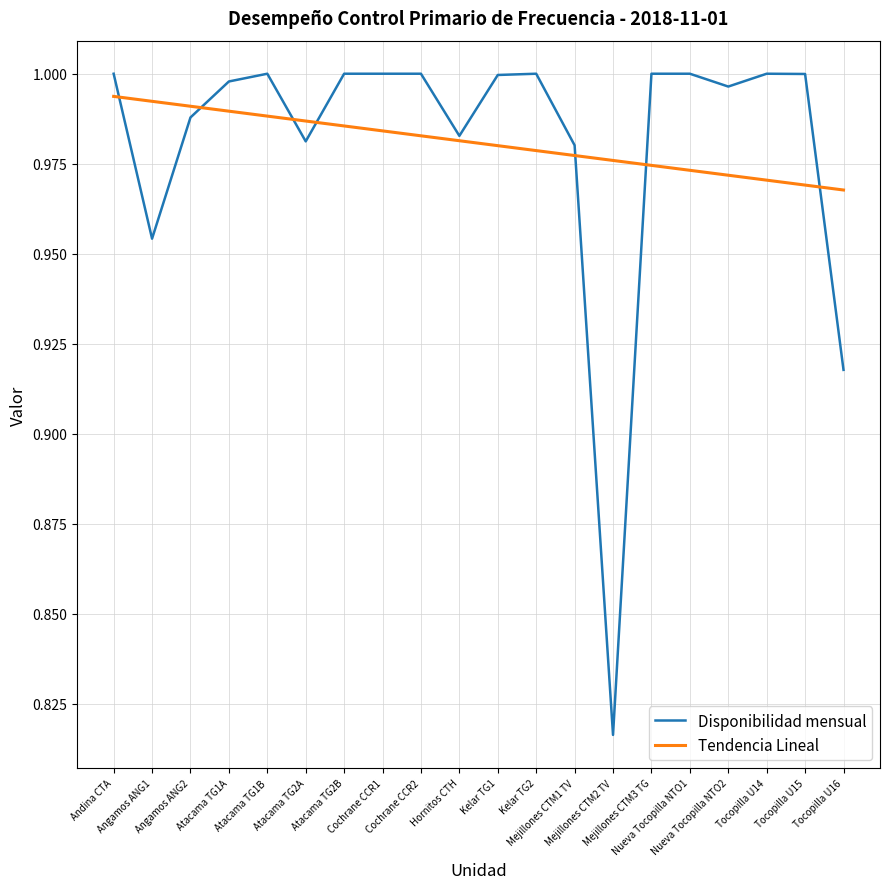

Which series has the largest range (max minus min)?

Disponibilidad mensual